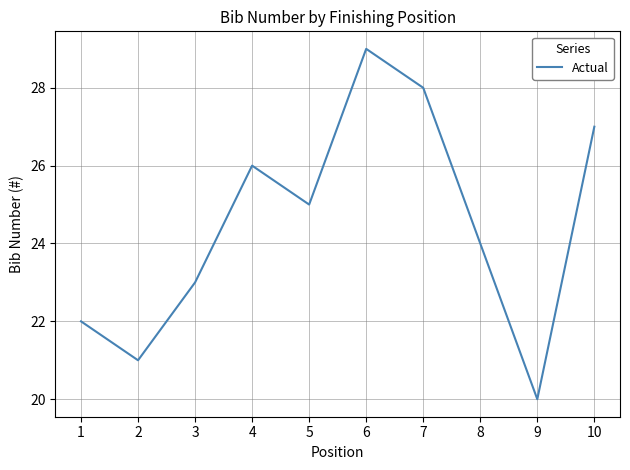

Reading right to left, extract all data points from this chart.

27	20	24	28	29	25	26	23	21	22